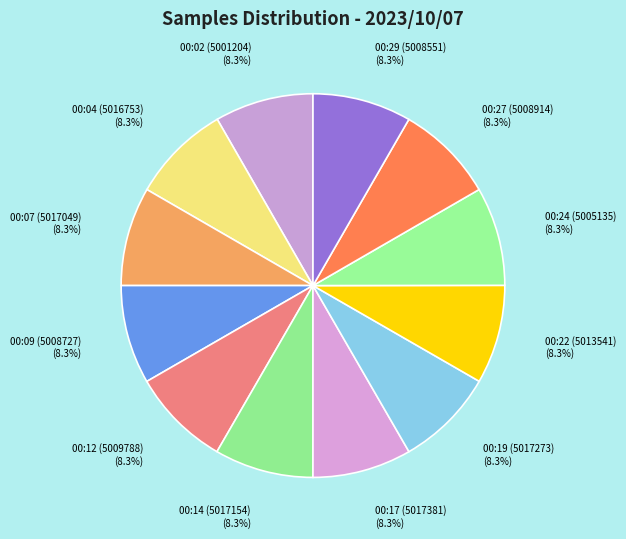

What percentage do 00:19 (5017273) and 00:07 (5017049) together represent?

16.7%